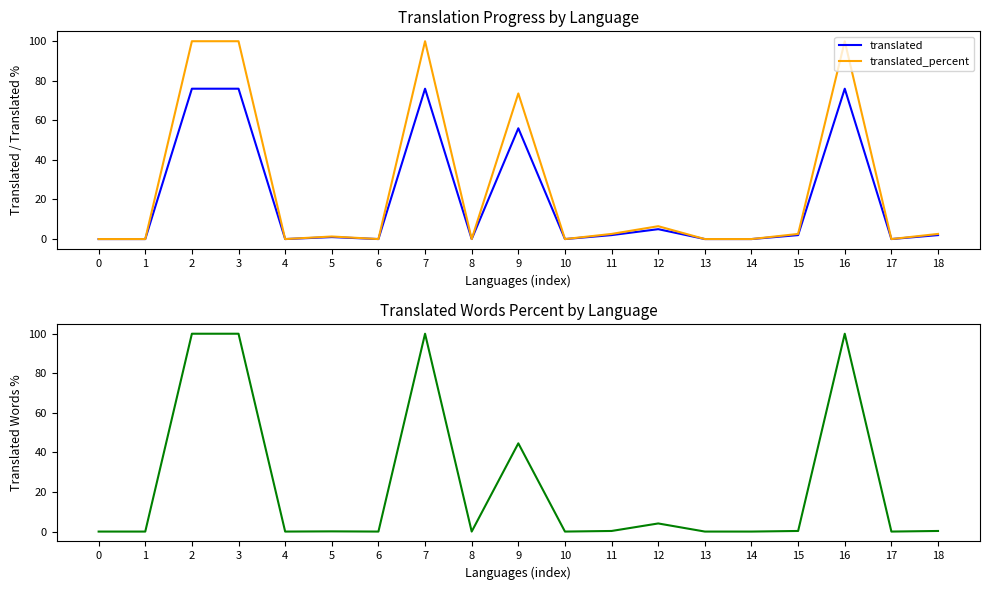

Reading right to left, transcribe all the data shown in this chart.

translated: 18=2.0	17=0.0	16=76.0	15=2.0	14=0.0	13=0.0	12=5.0	11=2.0	10=0.0	9=56.0	8=0.0	7=76.0	6=0.0	5=1.0	4=0.0	3=76.0	2=76.0	1=0.0	0=0.0
translated_percent: 18=2.6	17=0.0	16=100.0	15=2.6	14=0.0	13=0.0	12=6.5	11=2.6	10=0.0	9=73.6	8=0.0	7=100.0	6=0.0	5=1.3	4=0.0	3=100.0	2=100.0	1=0.0	0=0.0
translated_words_percent: 18=0.3	17=0.0	16=100.0	15=0.3	14=0.0	13=0.0	12=4.1	11=0.3	10=0.0	9=44.6	8=0.0	7=100.0	6=0.0	5=0.1	4=0.0	3=100.0	2=100.0	1=0.0	0=0.0